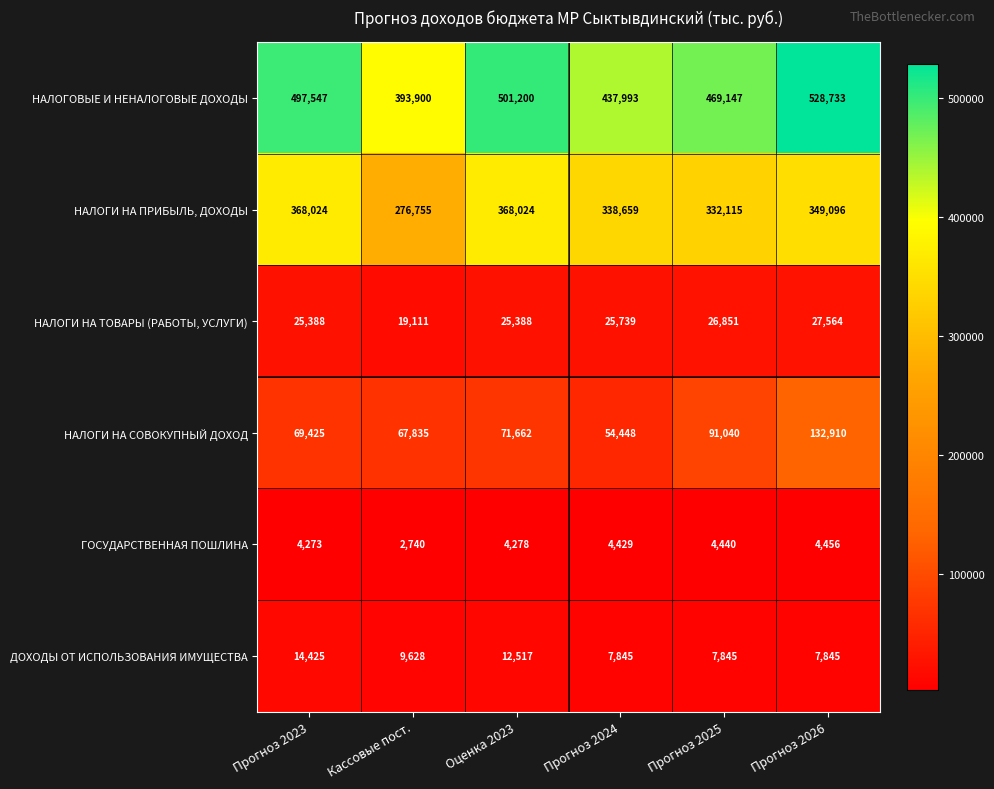

At which category is the sum across all series the highest?

Прогноз 2026